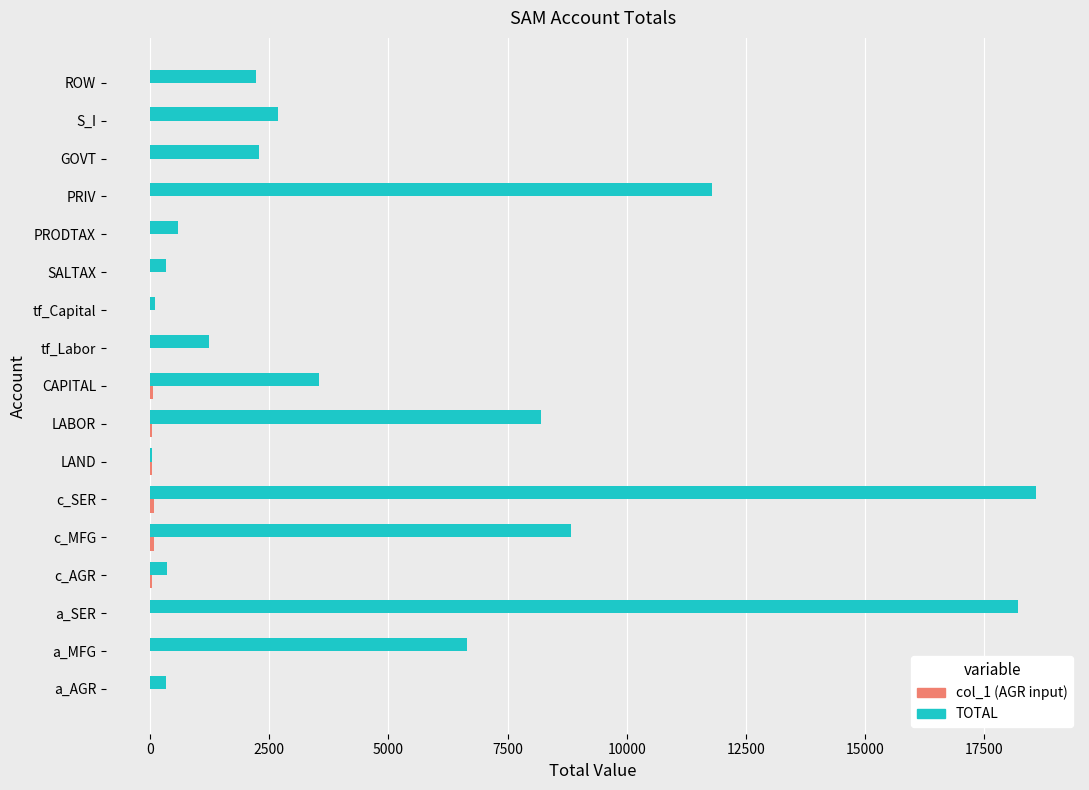

What is the total value across all series at a_MFG?

6657.2